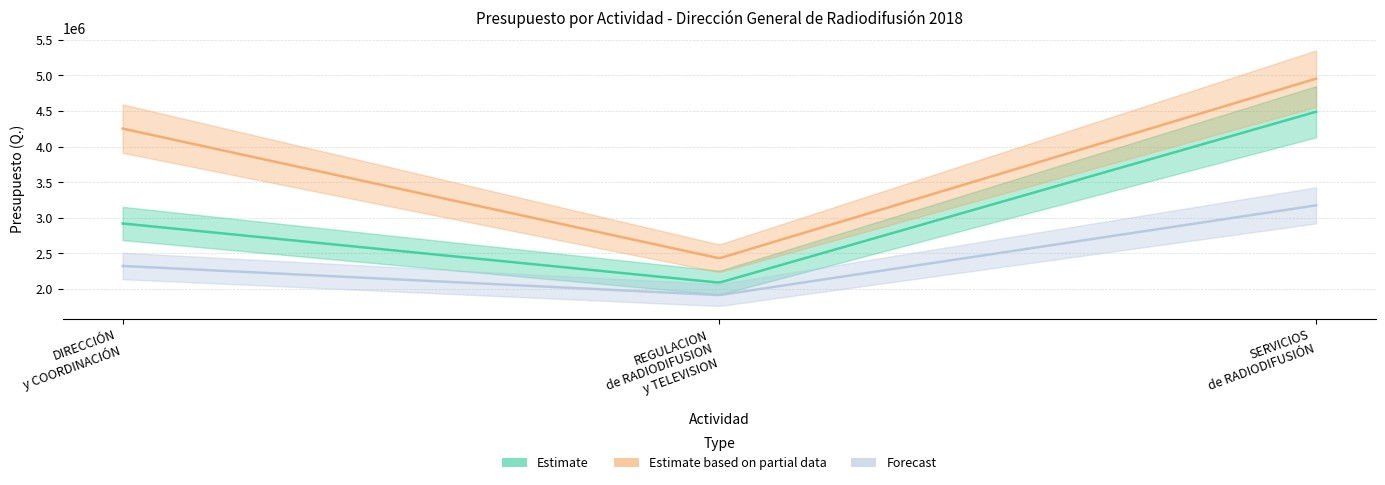

List the series in order of their overall mean, lowest first.

Forecast, Estimate, Estimate based on partial data